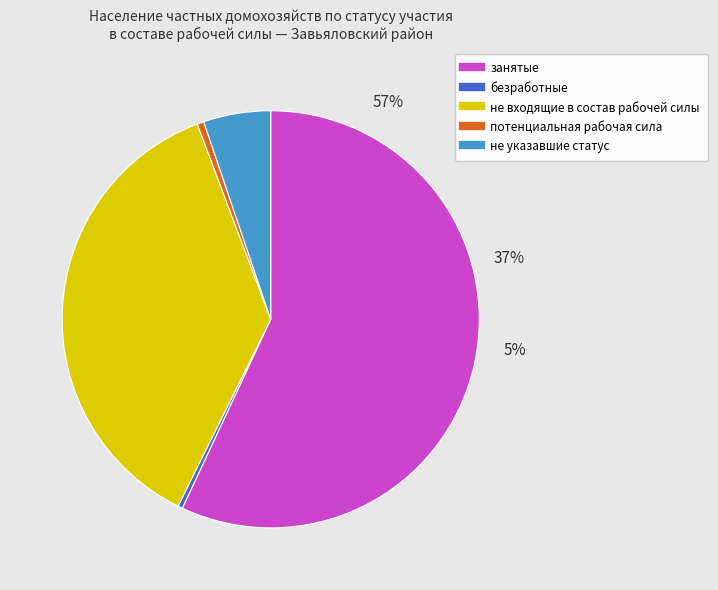

True or false: не входящие в состав рабочей силы accounts for 47% of the total.

False